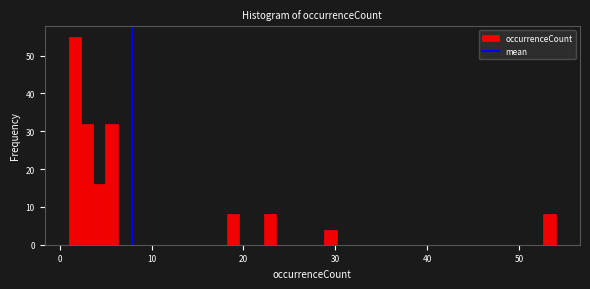

Read against the x-axis, roughly where is the centre of the tallest bar?

2